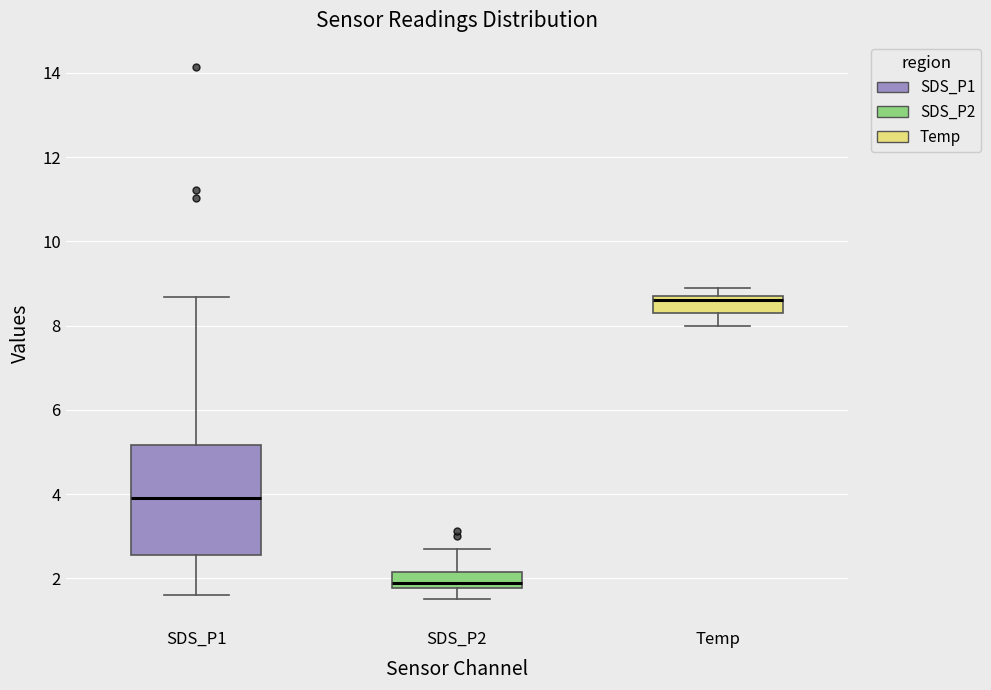

Which box is the tallest, from its lower edge to its upper edge?

SDS_P1